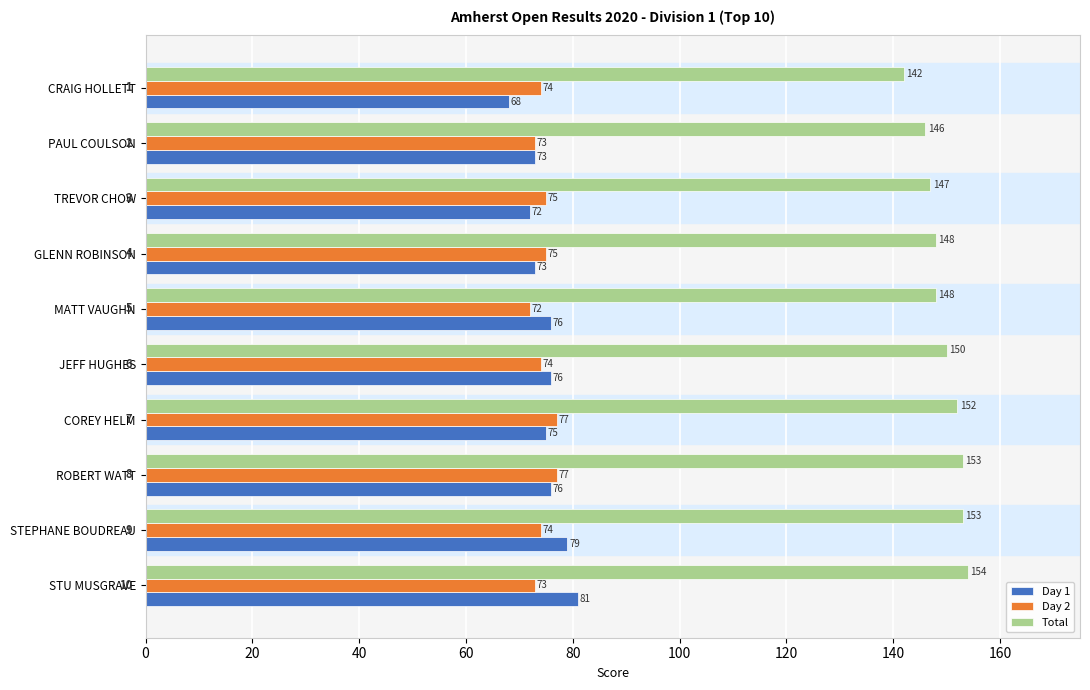

How many categories are shown in the chart?

10